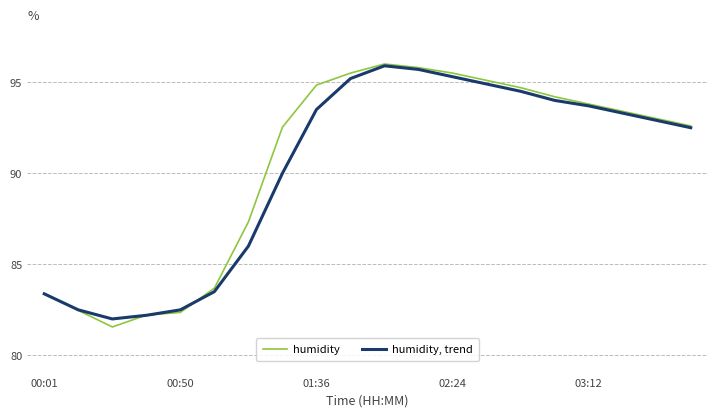

List the series in order of their peak value, highest first.

humidity, humidity, trend